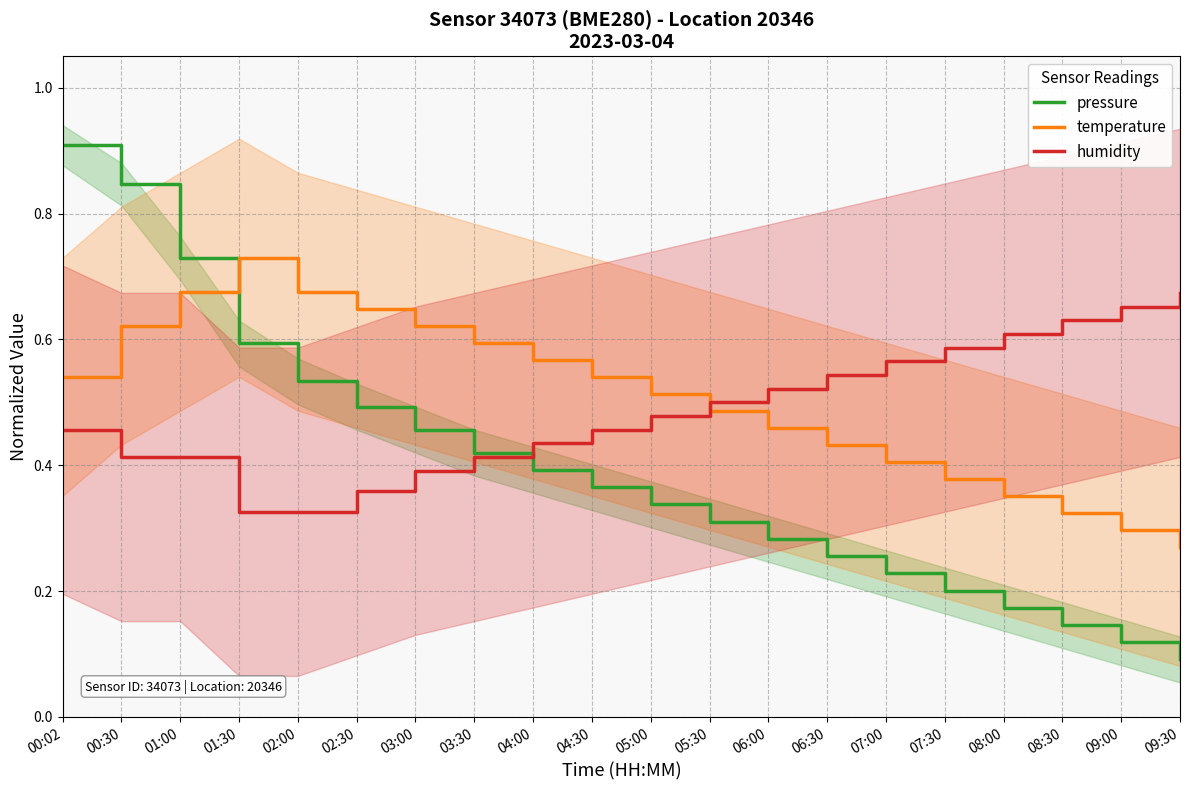

What is the difference between the maximum and minimum values in the temperature series?

0.5